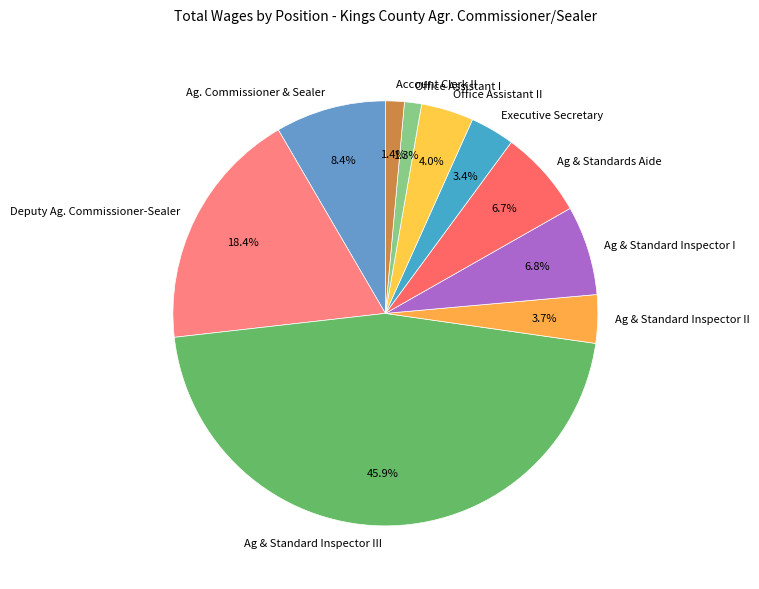

Which slice is the largest?

Ag & Standard Inspector III